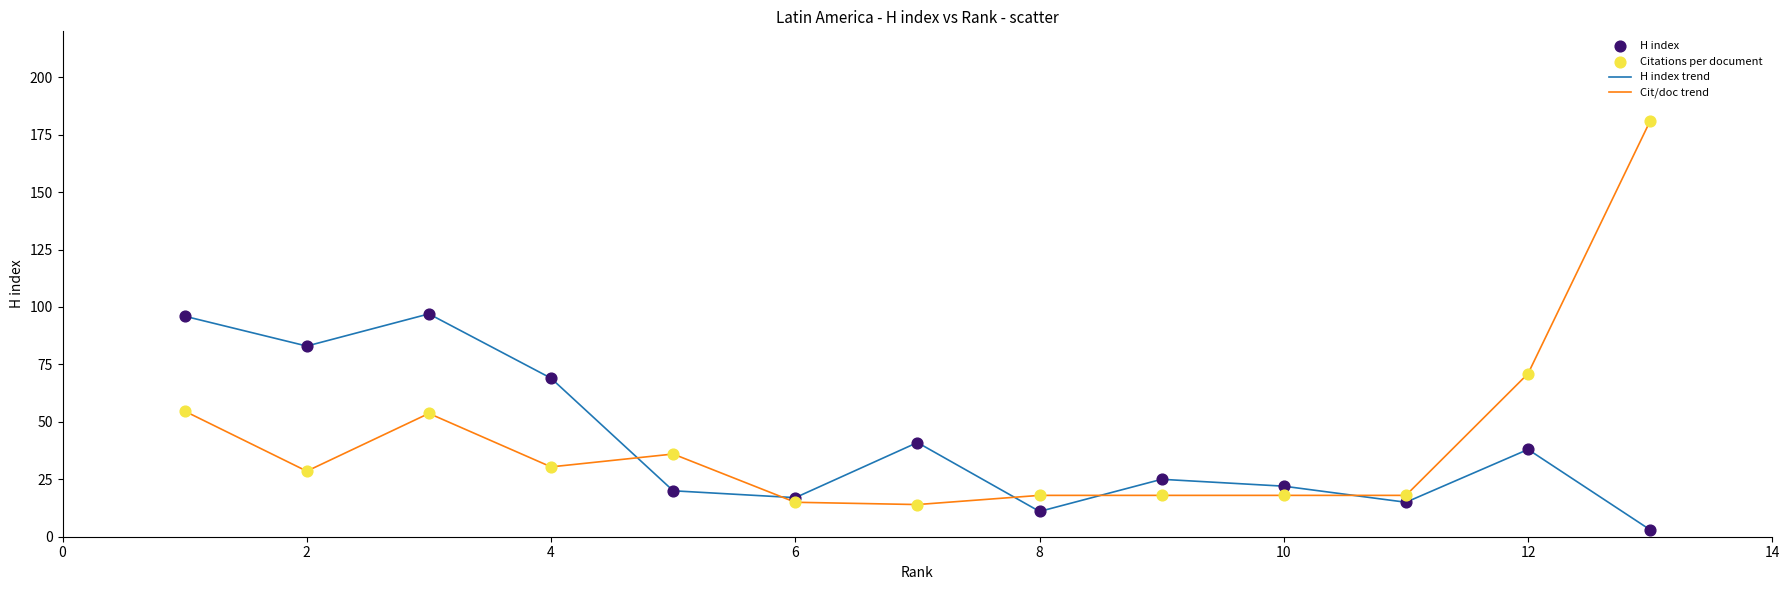

What is the greatest value displayed?

181.0